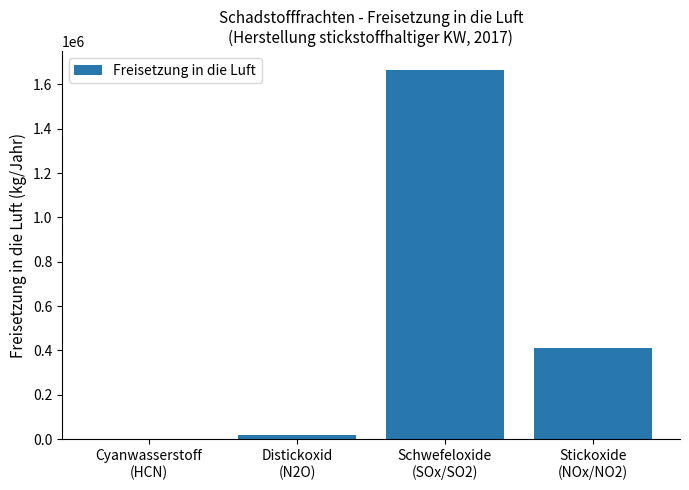

What is the difference between the values at Schwefeloxide
(SOx/SO2) and Stickoxide
(NOx/NO2)?

1254000